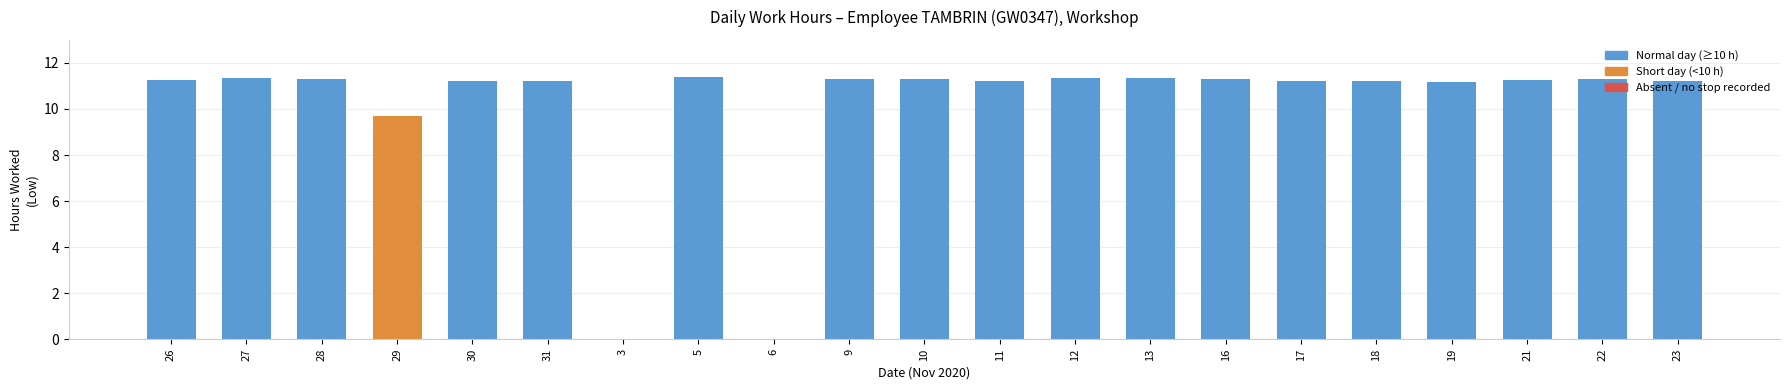

The chart shows a value of 4.1 at 6. True or false?

False